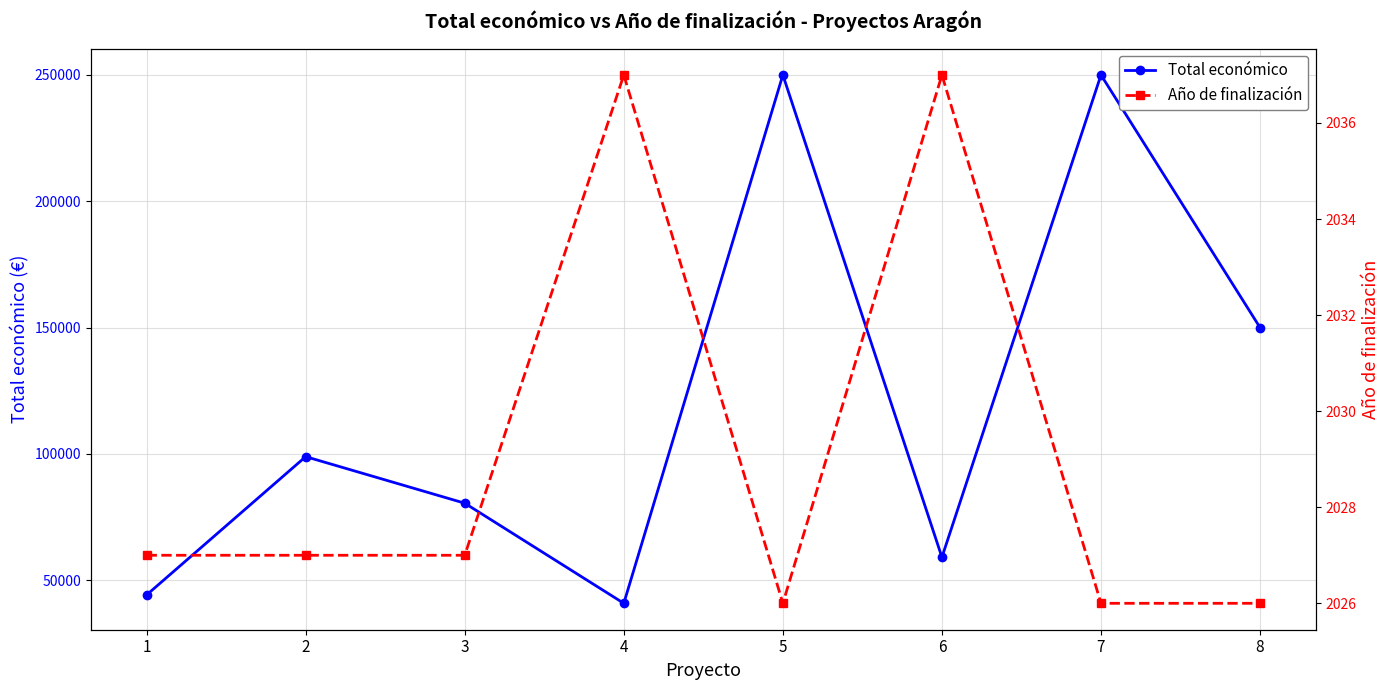

Where is the first local maximum for Año de finalización?

4